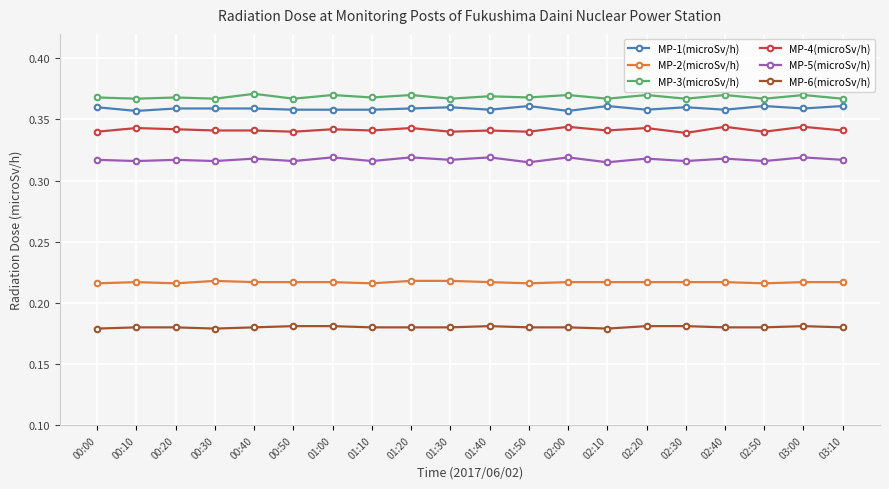

The value of MP-5(microSv/h) at 02:00 is 0.4. True or false?

False